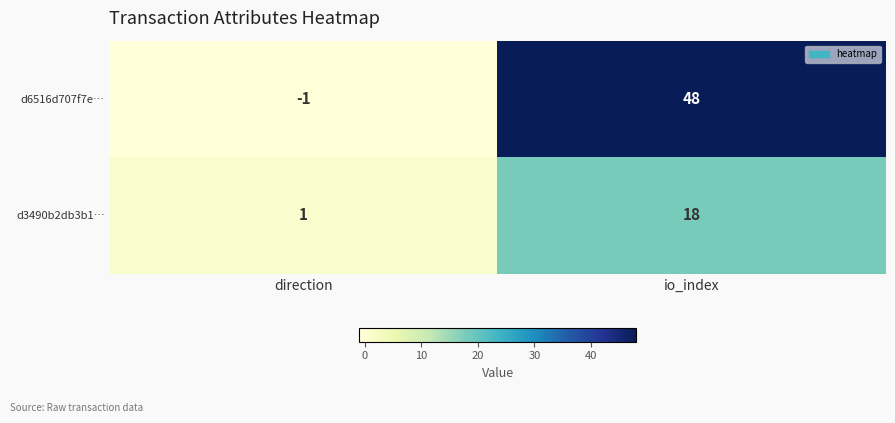

Read the d6516d707f7e… value at io_index.

48